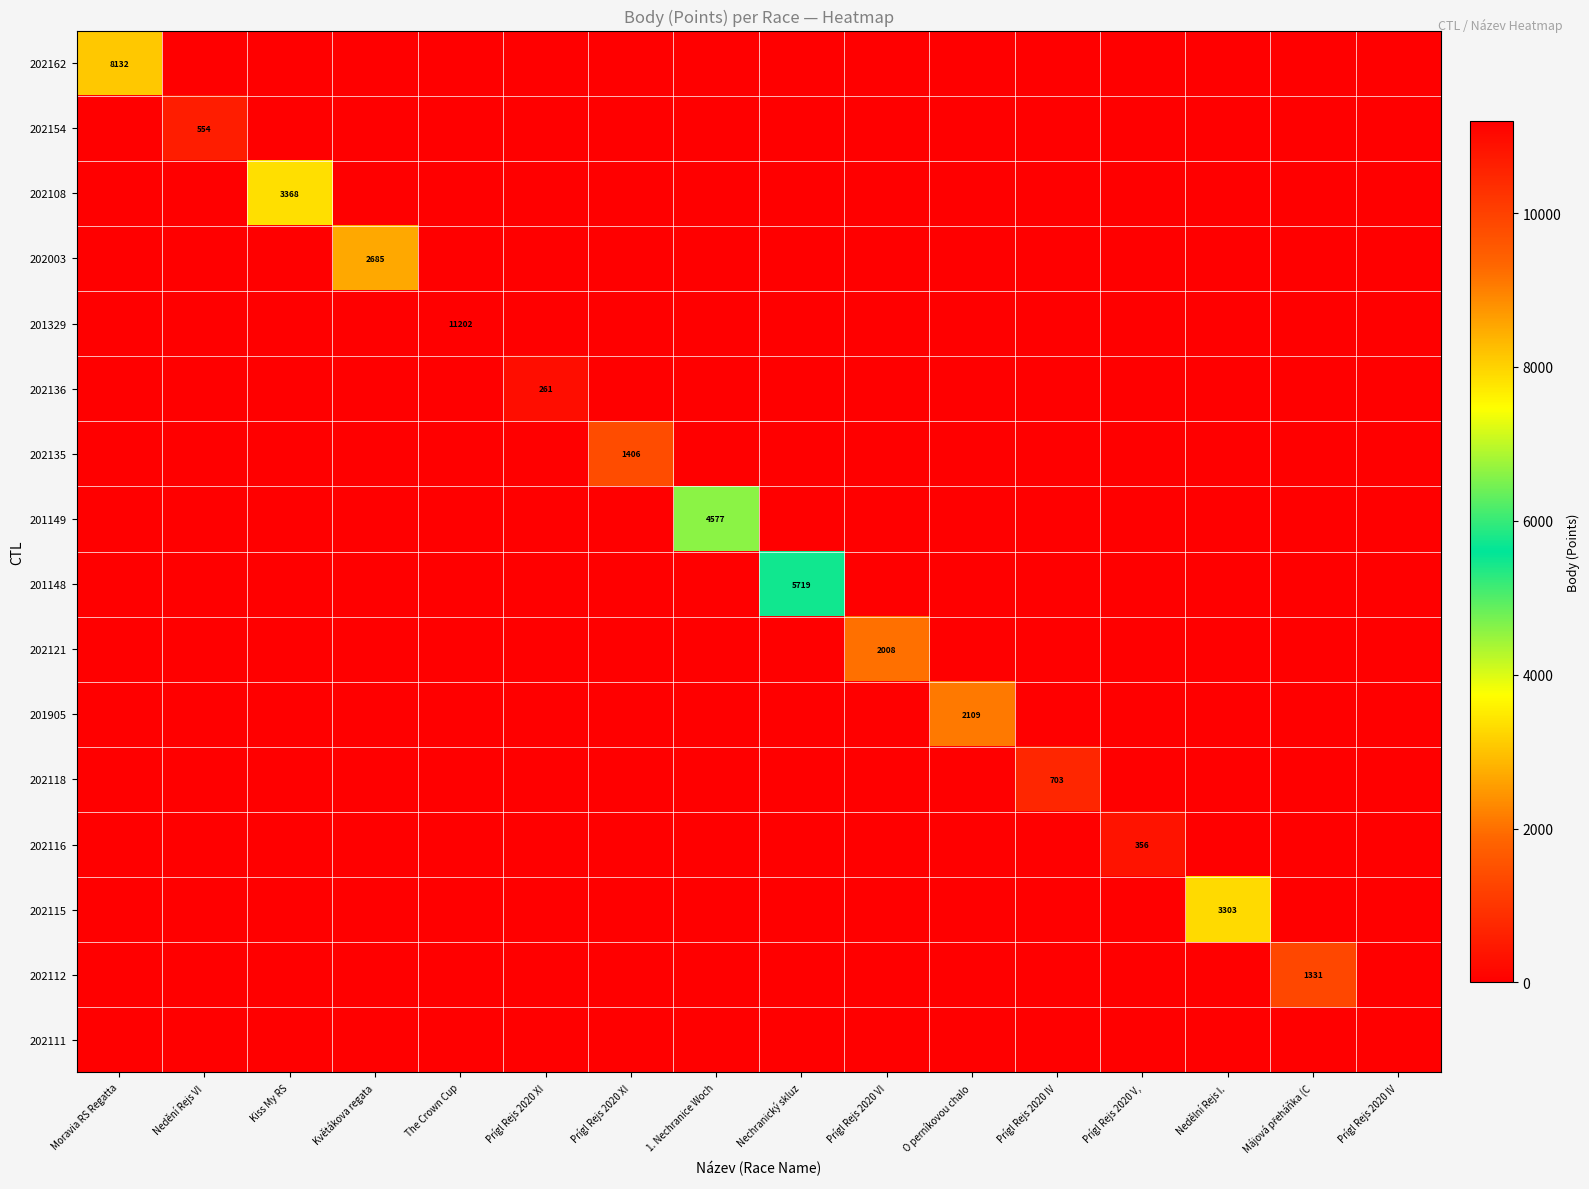

What is the total value across all series at O perníkovou chalo?

2109